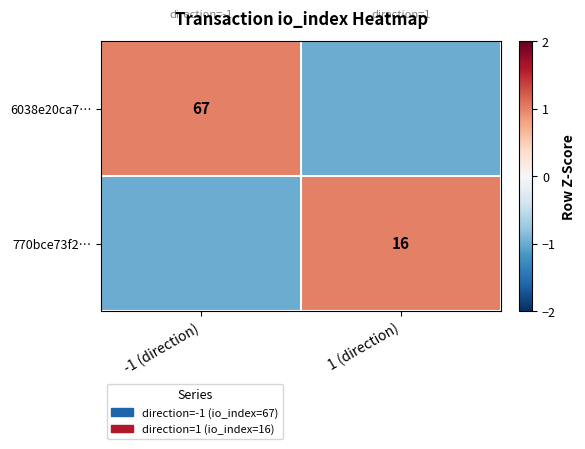

Is it true that 770bce73f2… equals 23 at 1 (direction)?

False